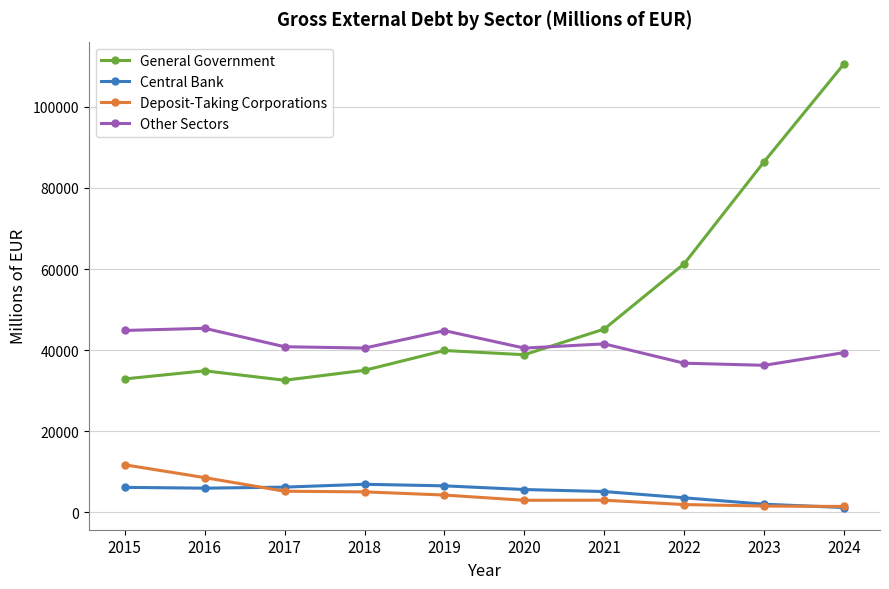

What are all the series names shown in the legend?

General Government, Central Bank, Deposit-Taking Corporations, Other Sectors